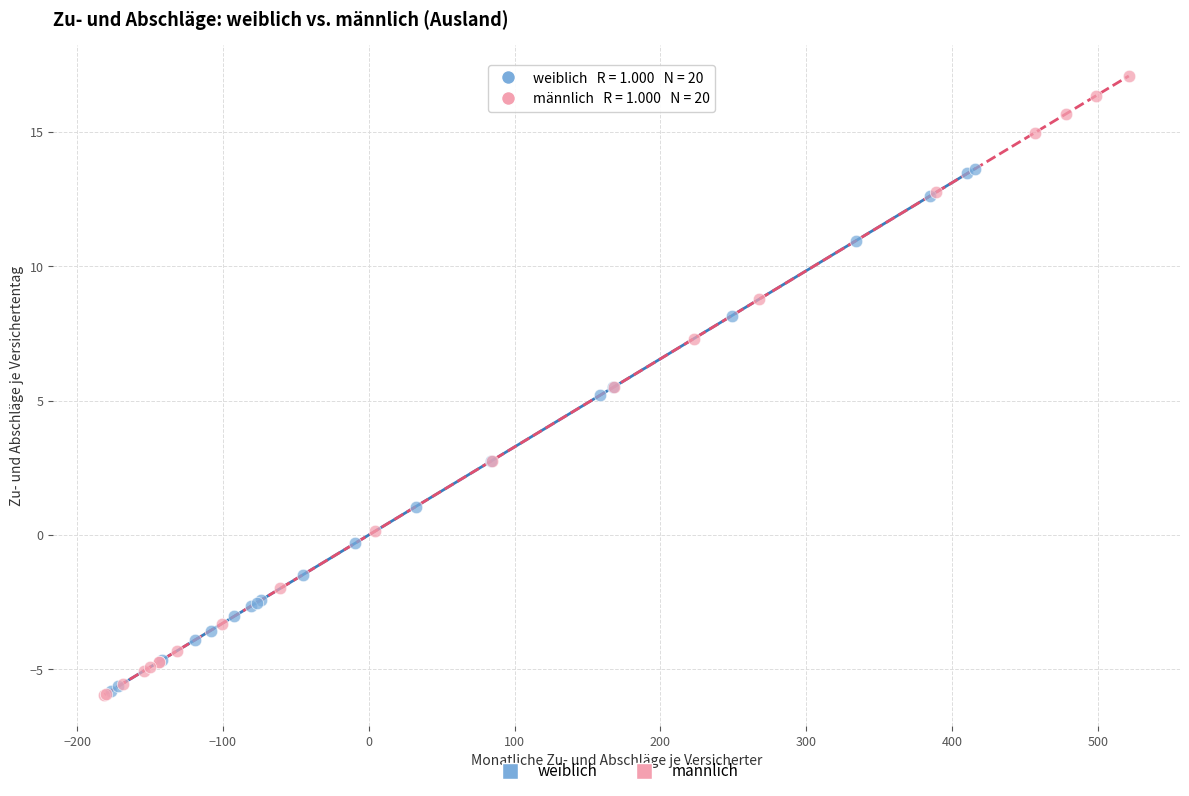

Which series contains the highest Y value?

männlich